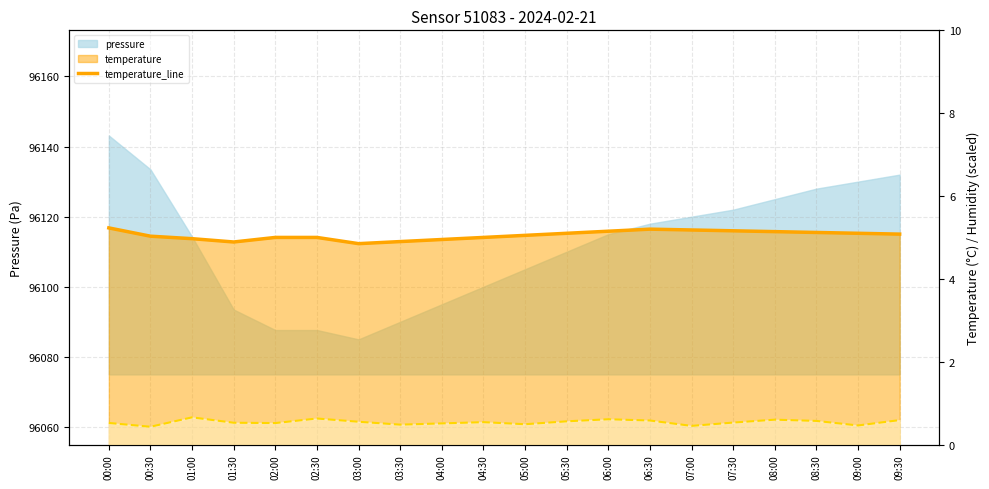

What is the spread (max minus min) of values at 04:30?

4.5